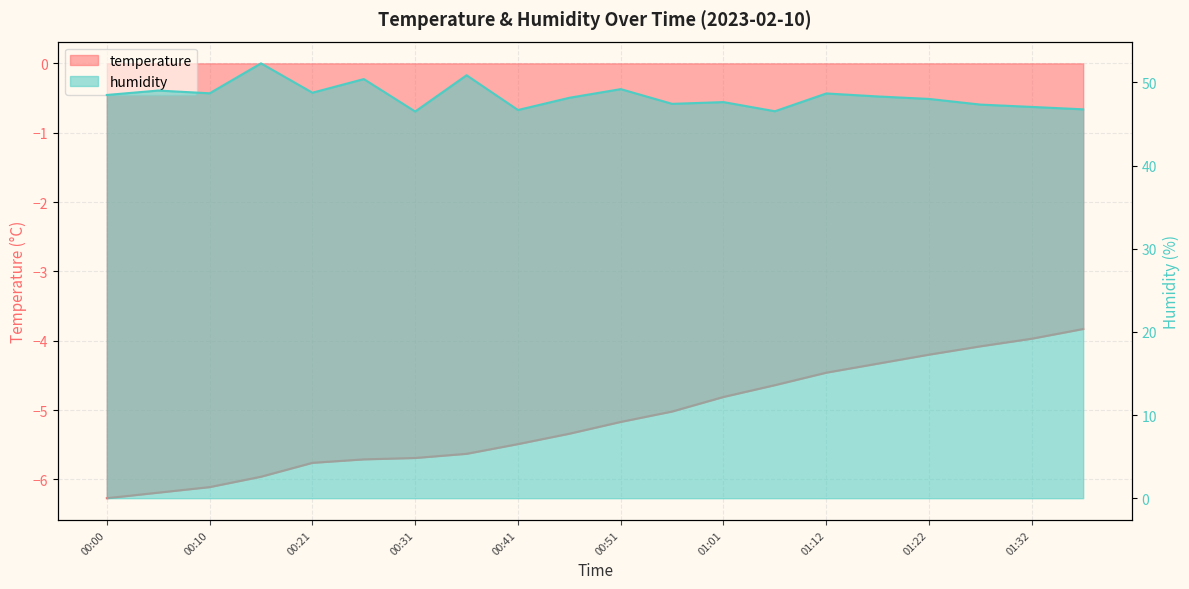

True or false: humidity and temperature cross at least once.

False